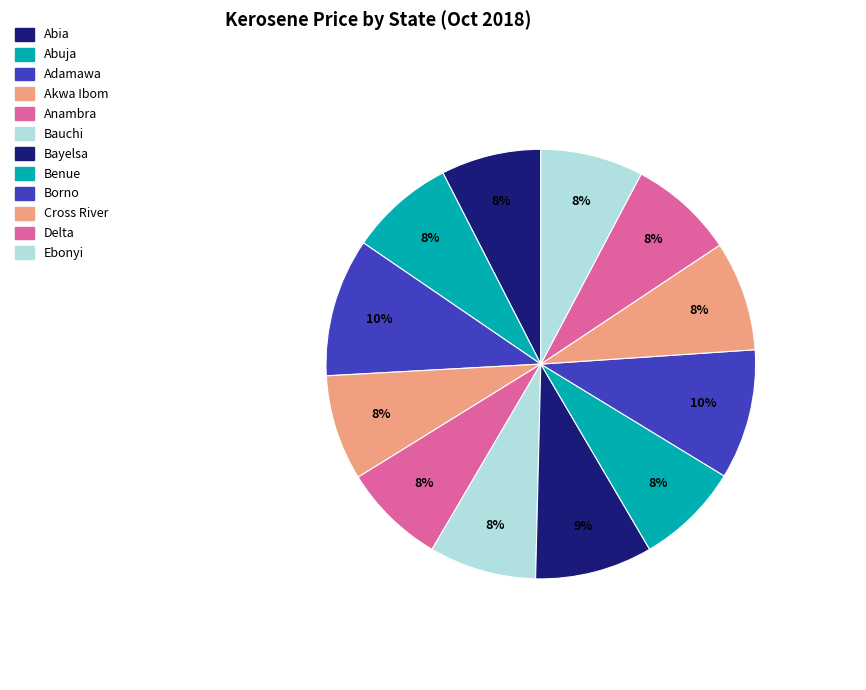

Is Cross River the majority of the pie?

No